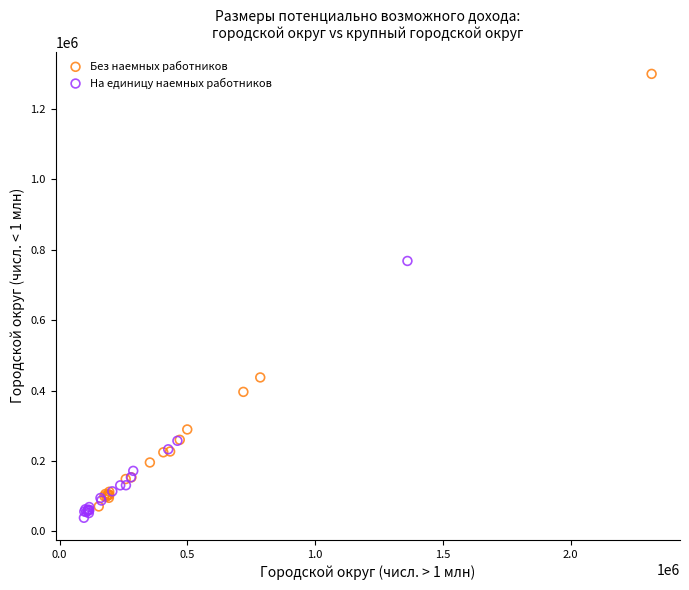

Which series contains the highest Y value?

Без наемных работников